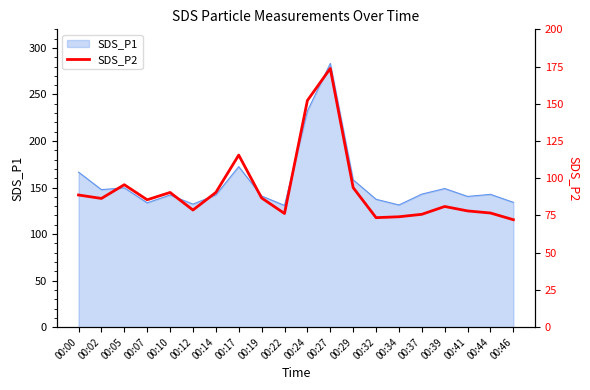

Reading right to left, extract all data points from this chart.

00:46=72.2	00:44=76.7	00:41=78.0	00:39=81.0	00:37=75.8	00:34=74.1	00:32=73.5	00:29=93.7	00:27=173.8	00:24=152.2	00:22=76.3	00:19=86.8	00:17=115.5	00:14=90.5	00:12=78.7	00:10=90.5	00:07=85.5	00:05=95.7	00:02=86.4	00:00=88.8